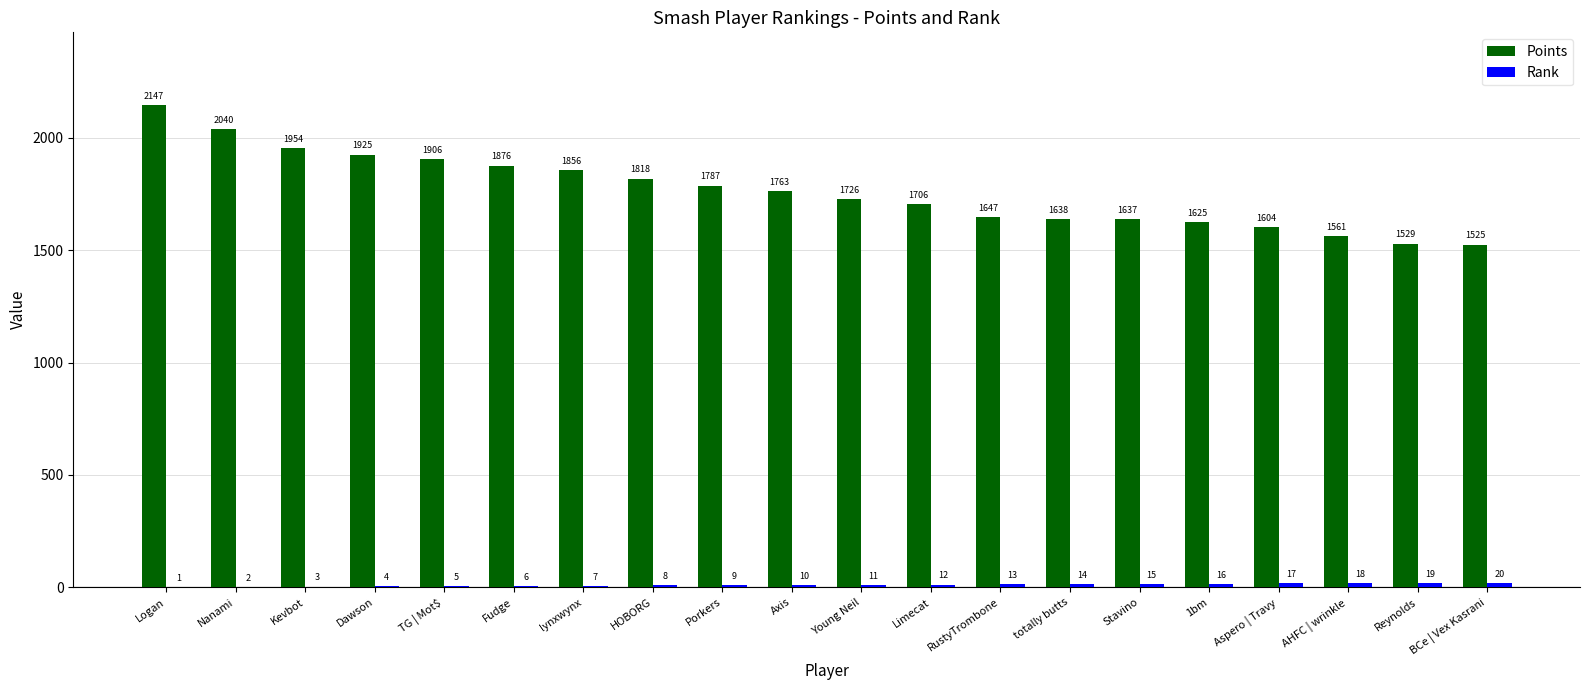

Are the bars grouped side by side (vs. stacked)?

Yes